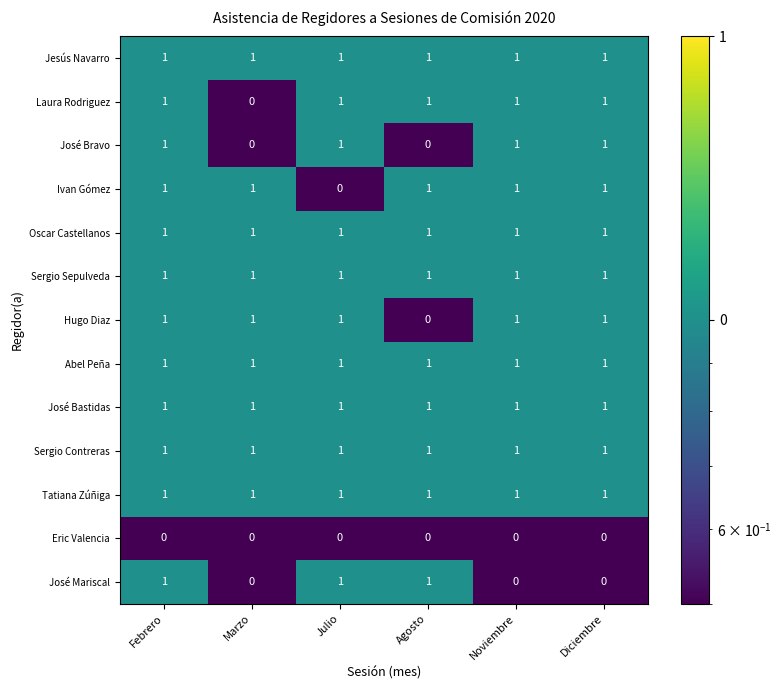

What is the sum of all José Bastidas values?

6